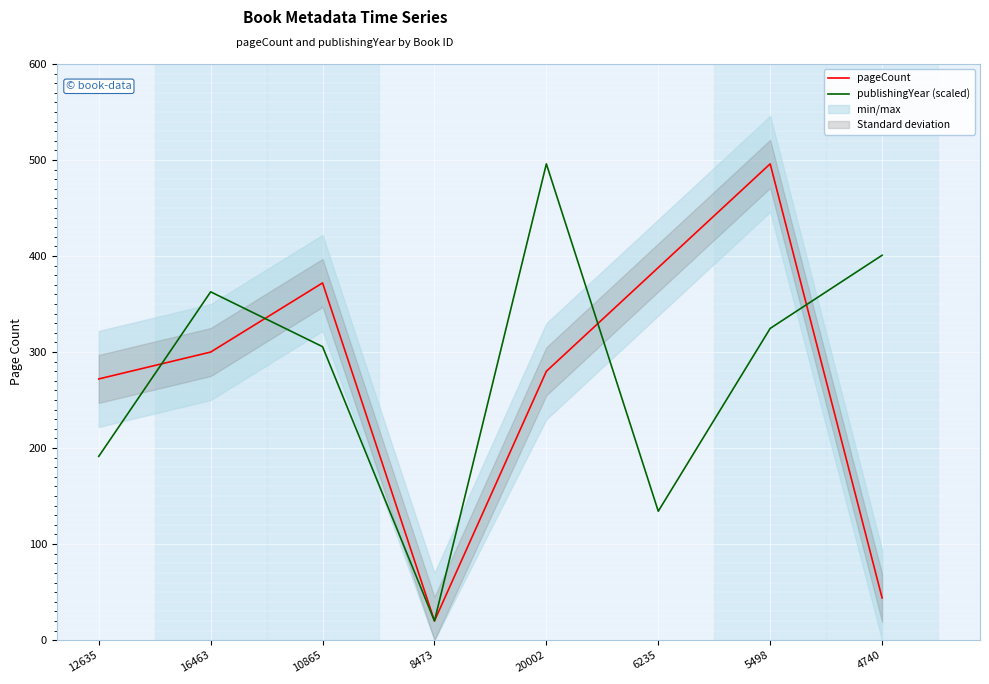

Which series has the largest total across all categories?

publishingYear (scaled)